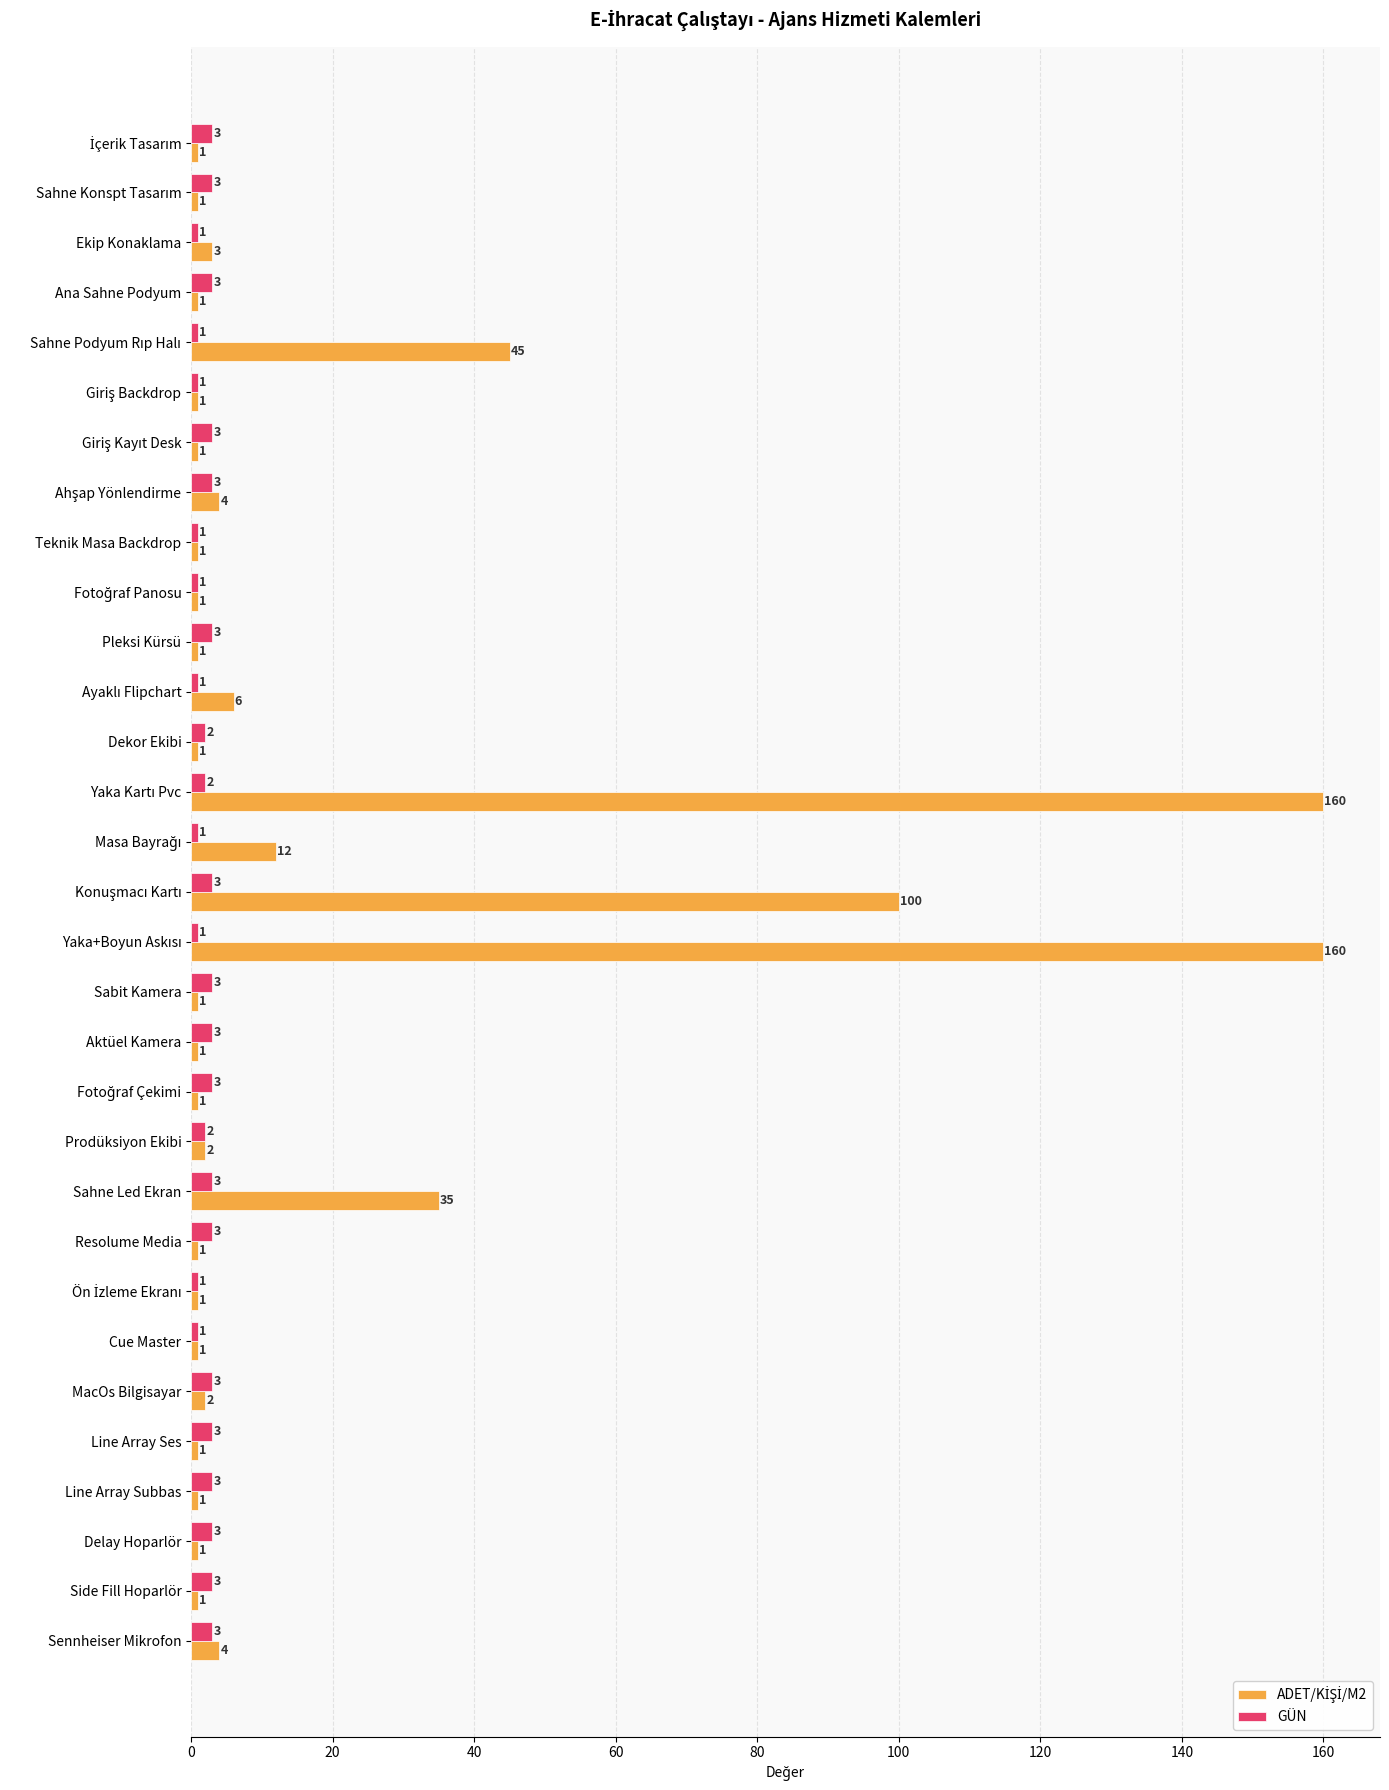

What is the highest value of the GÜN series?

3